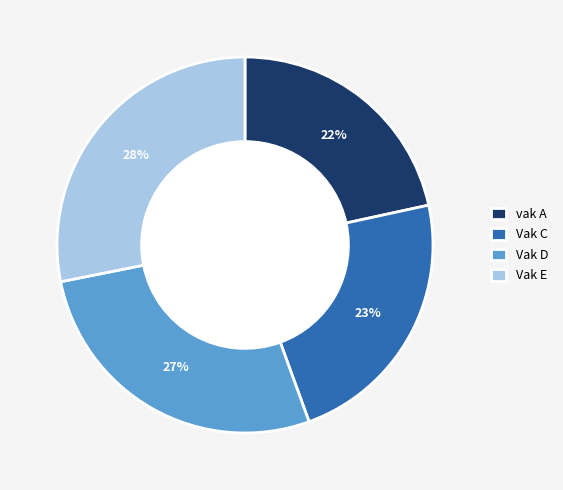

Combined, do Vak C and Vak E account for over 50%?

Yes